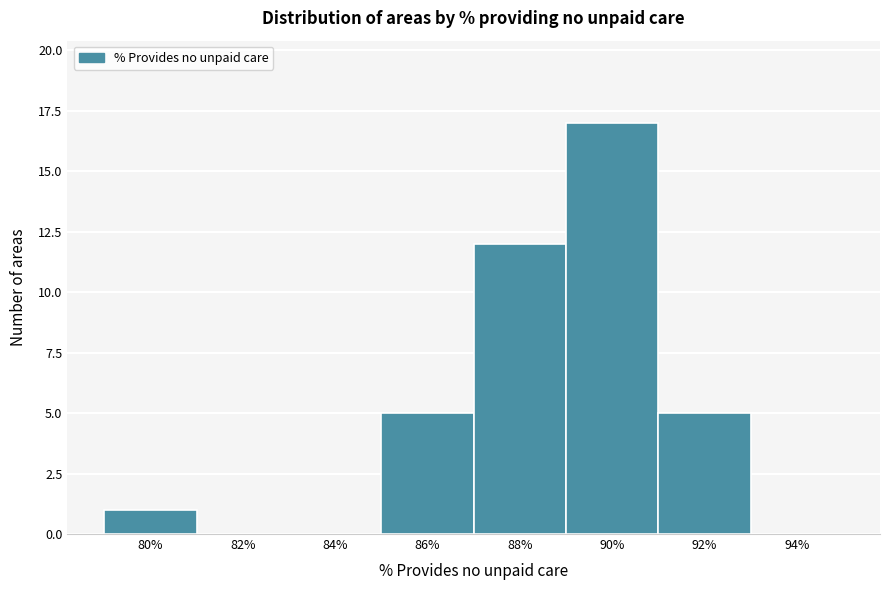

Reading right to left, transcribe all the data shown in this chart.

94%=0	92%=5	90%=17	88%=12	86%=5	84%=0	82%=0	80%=1